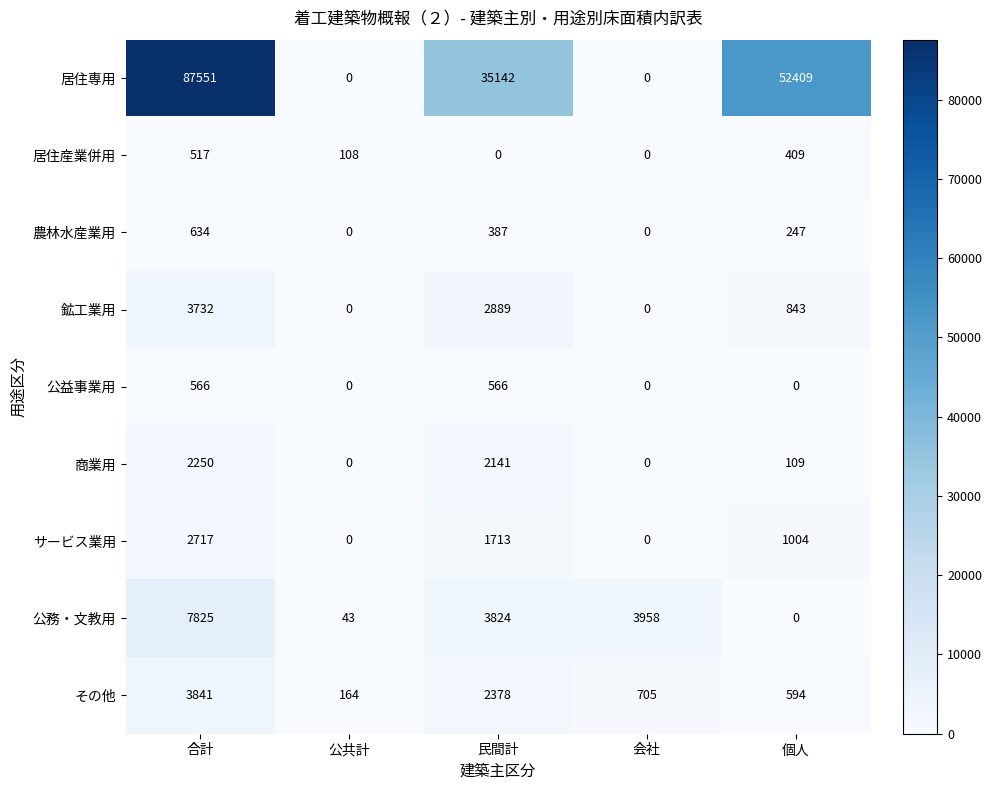

Is it true that 農林水産業用 equals 634 at 合計?

True